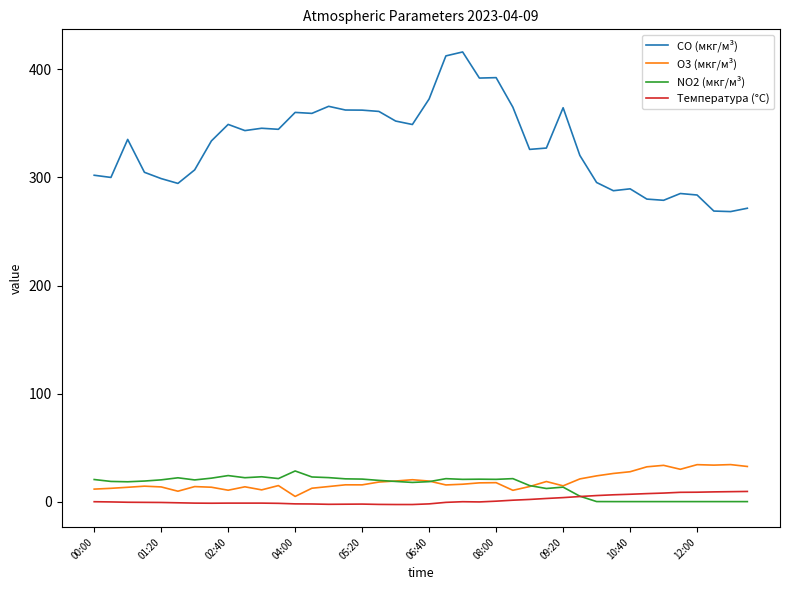

Which series has the widest spread of values?

CO (мкг/м³)